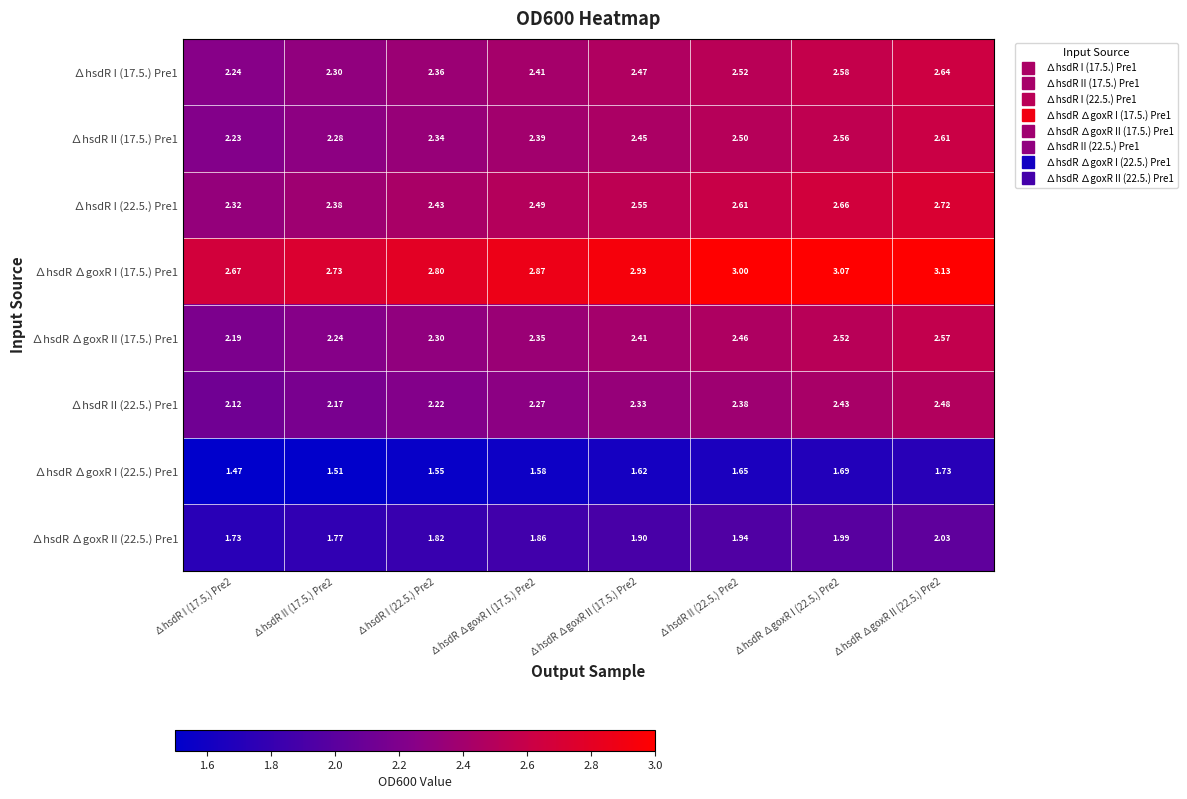

How many distinct data groups are displayed?

8